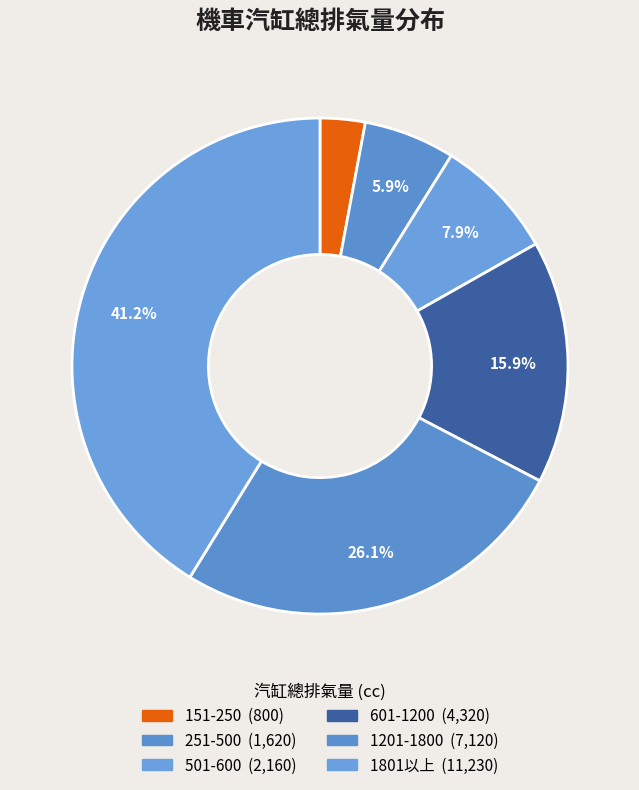

Which slice is the largest?

1801以上